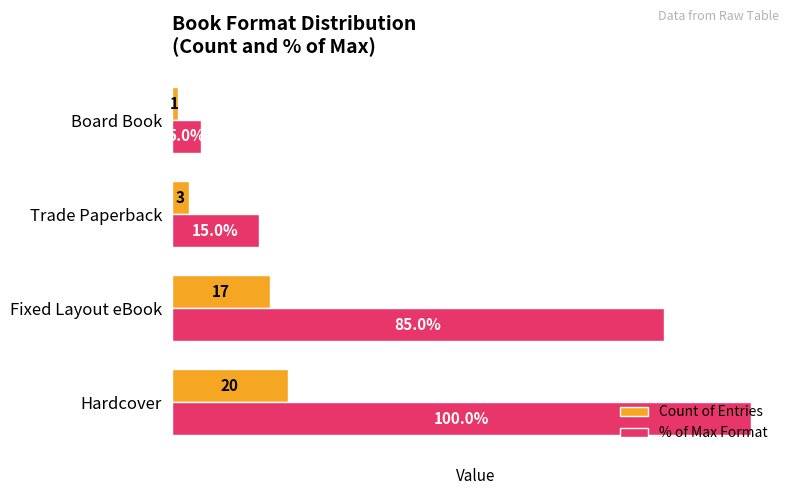

At which category does the chart reach its minimum across all series?

Board Book